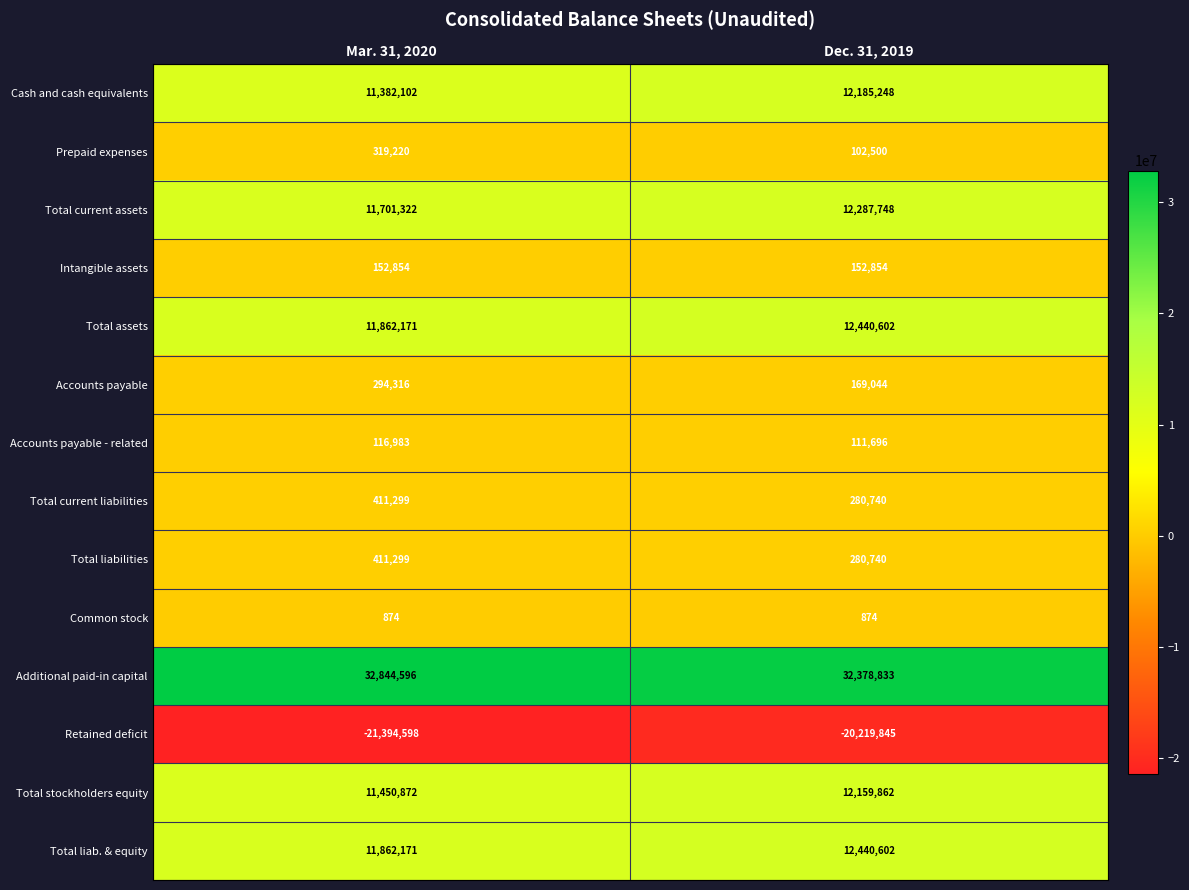

The Additional paid-in capital series shows 32378833 at Dec. 31, 2019. True or false?

True